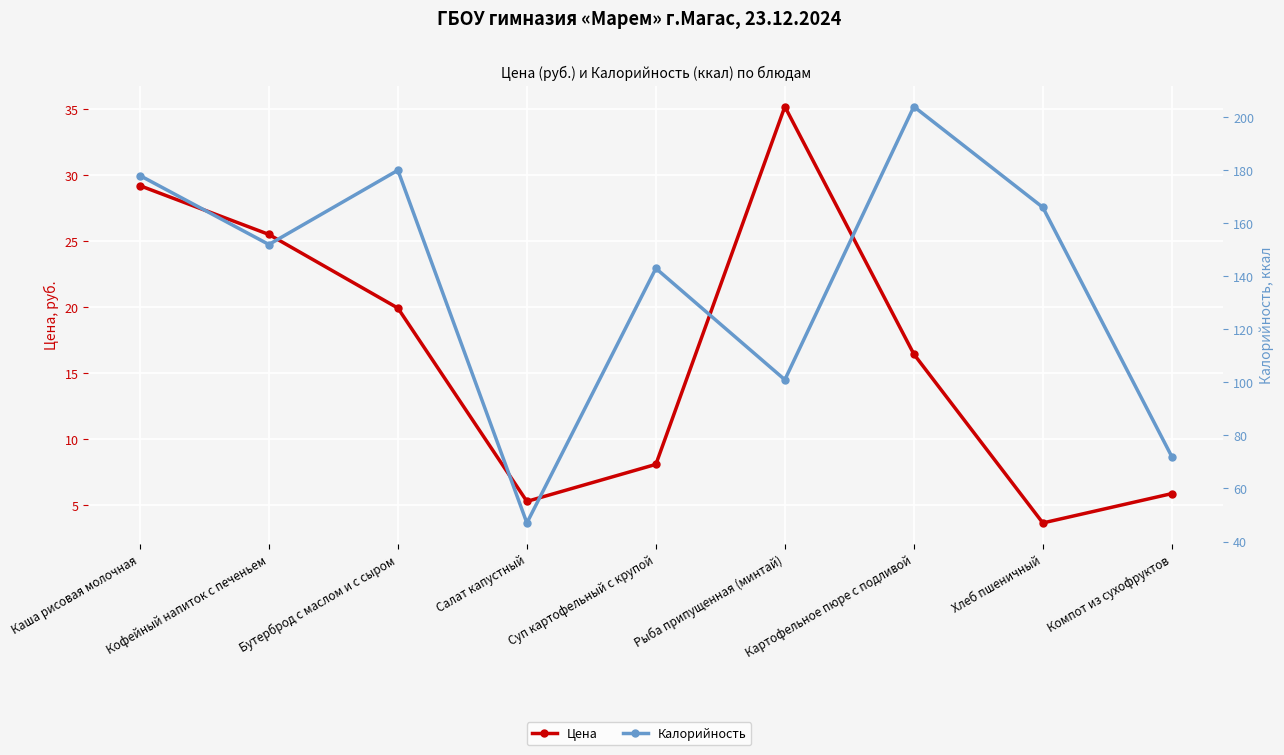

Read the Калорийность value at Бутерброд с маслом и с сыром.

180.0